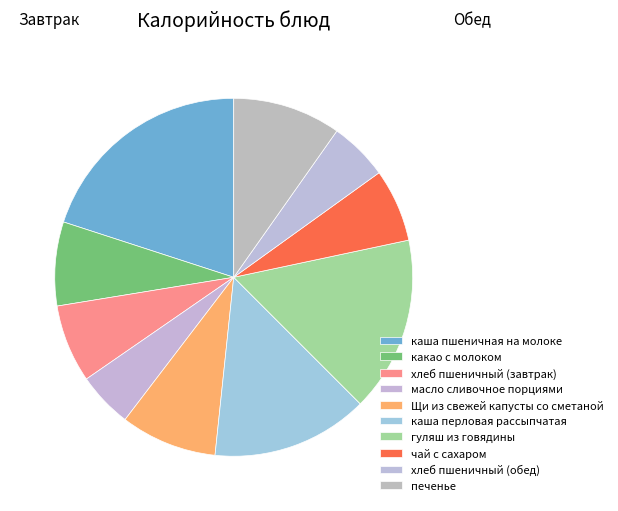

Is there a majority slice in this chart?

No